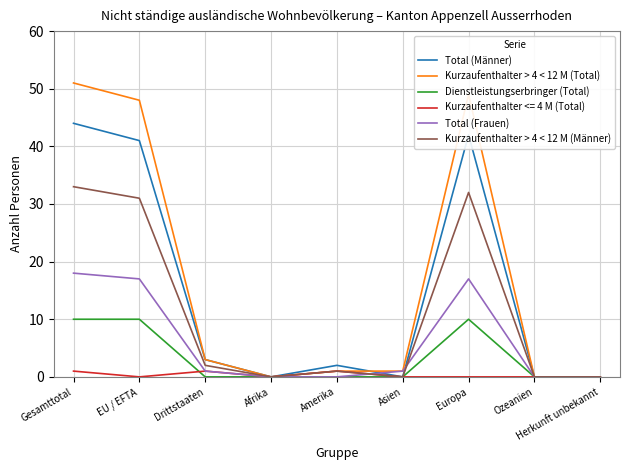

The Total (Frauen) series shows 8 at EU / EFTA. True or false?

False